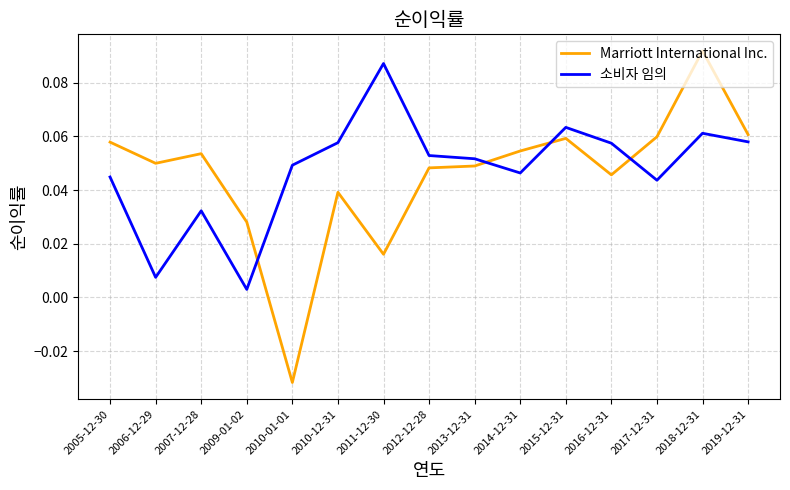

The value of 소비자 임의 at 2019-12-31 is 0.0. True or false?

False